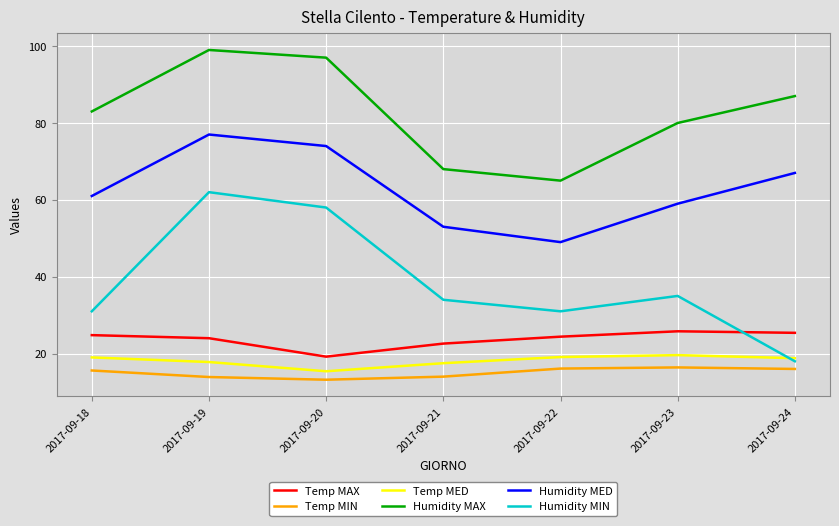

What is the total value across all series at 2017-09-20?

276.8